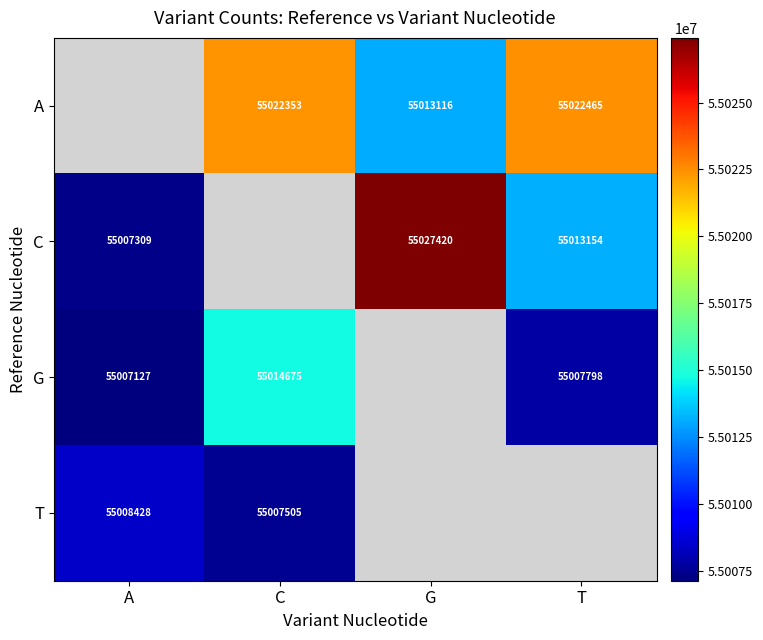

The G series shows 16444116 at T. True or false?

False